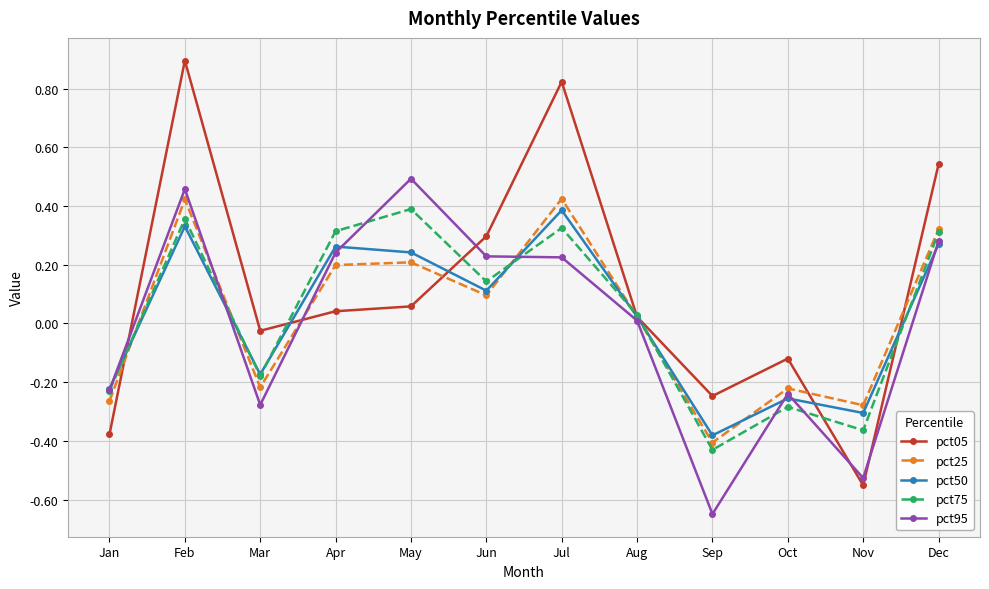

Which series has the largest range (max minus min)?

pct05